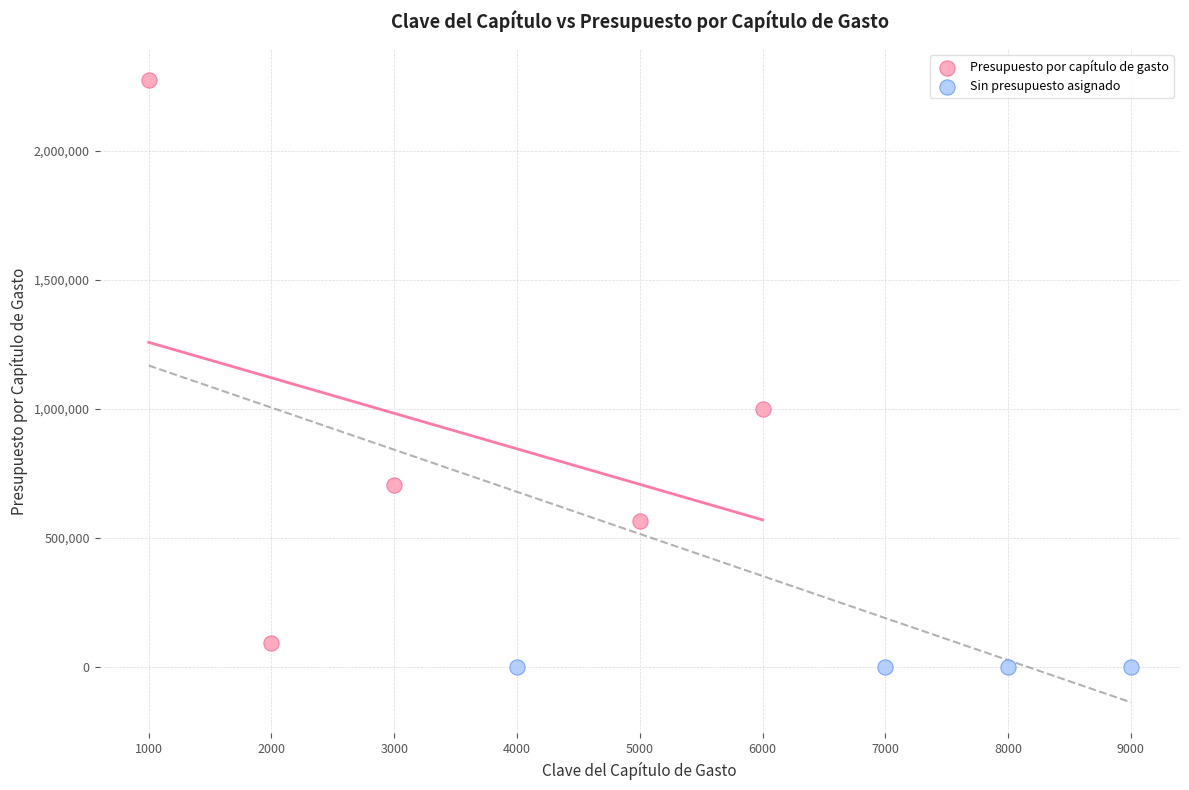

Which series reaches the minimum Y coordinate?

Sin presupuesto asignado